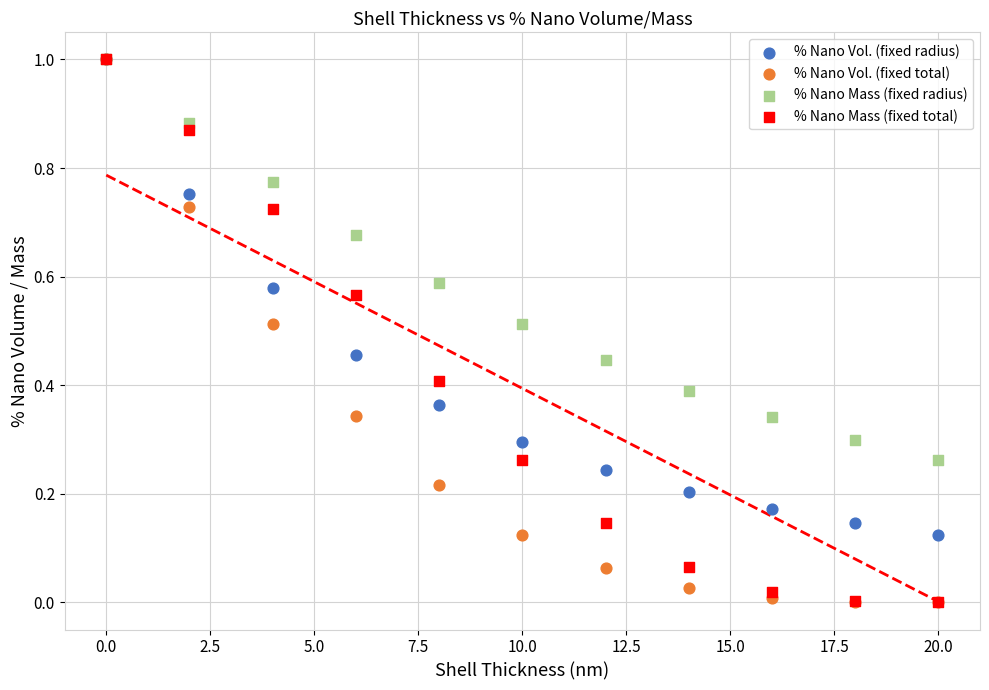

What are all the series names shown in the legend?

% Nano Vol. (fixed radius), % Nano Vol. (fixed total), % Nano Mass (fixed radius), % Nano Mass (fixed total)